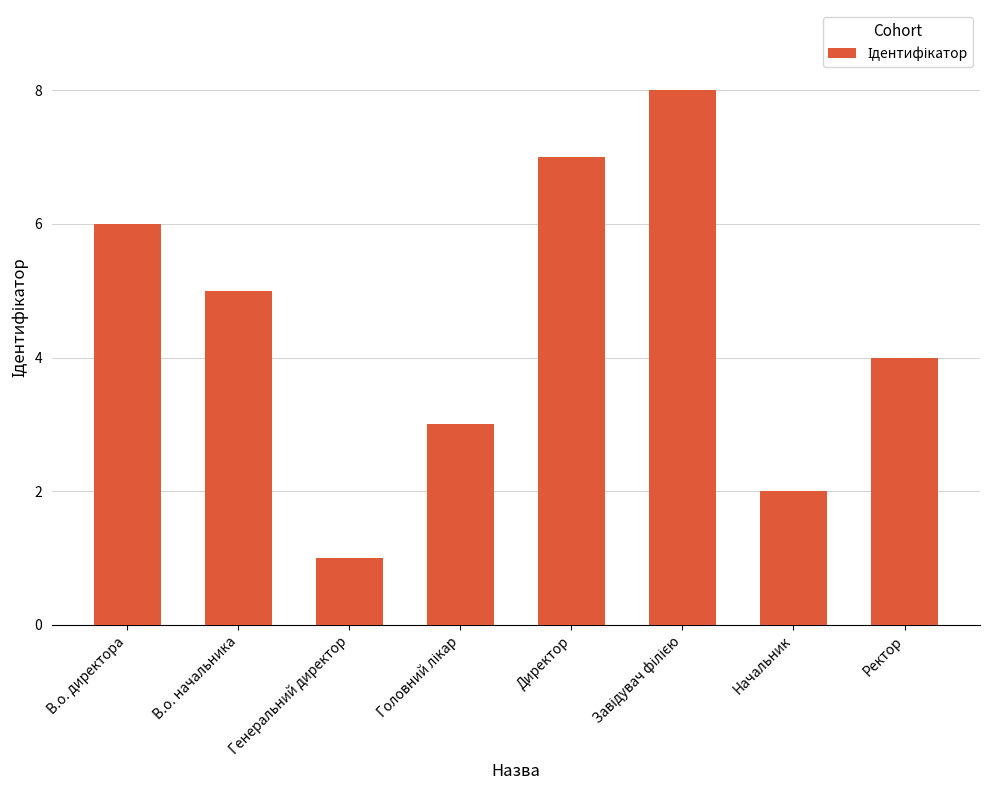

What is the difference between the second highest and minimum values?

6